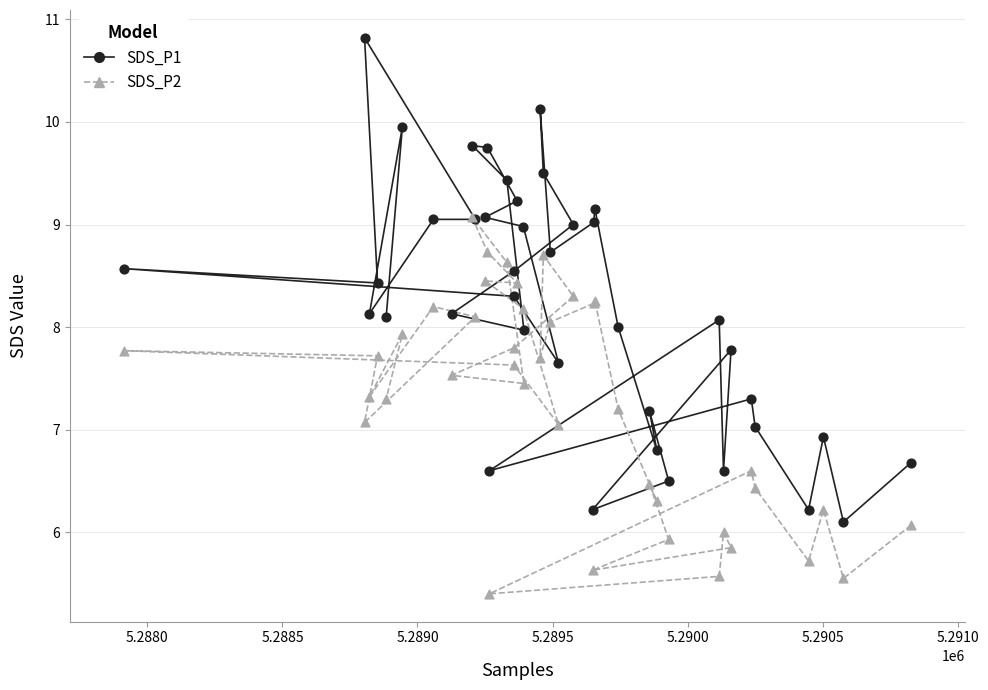

What are all the series names shown in the legend?

SDS_P1, SDS_P2